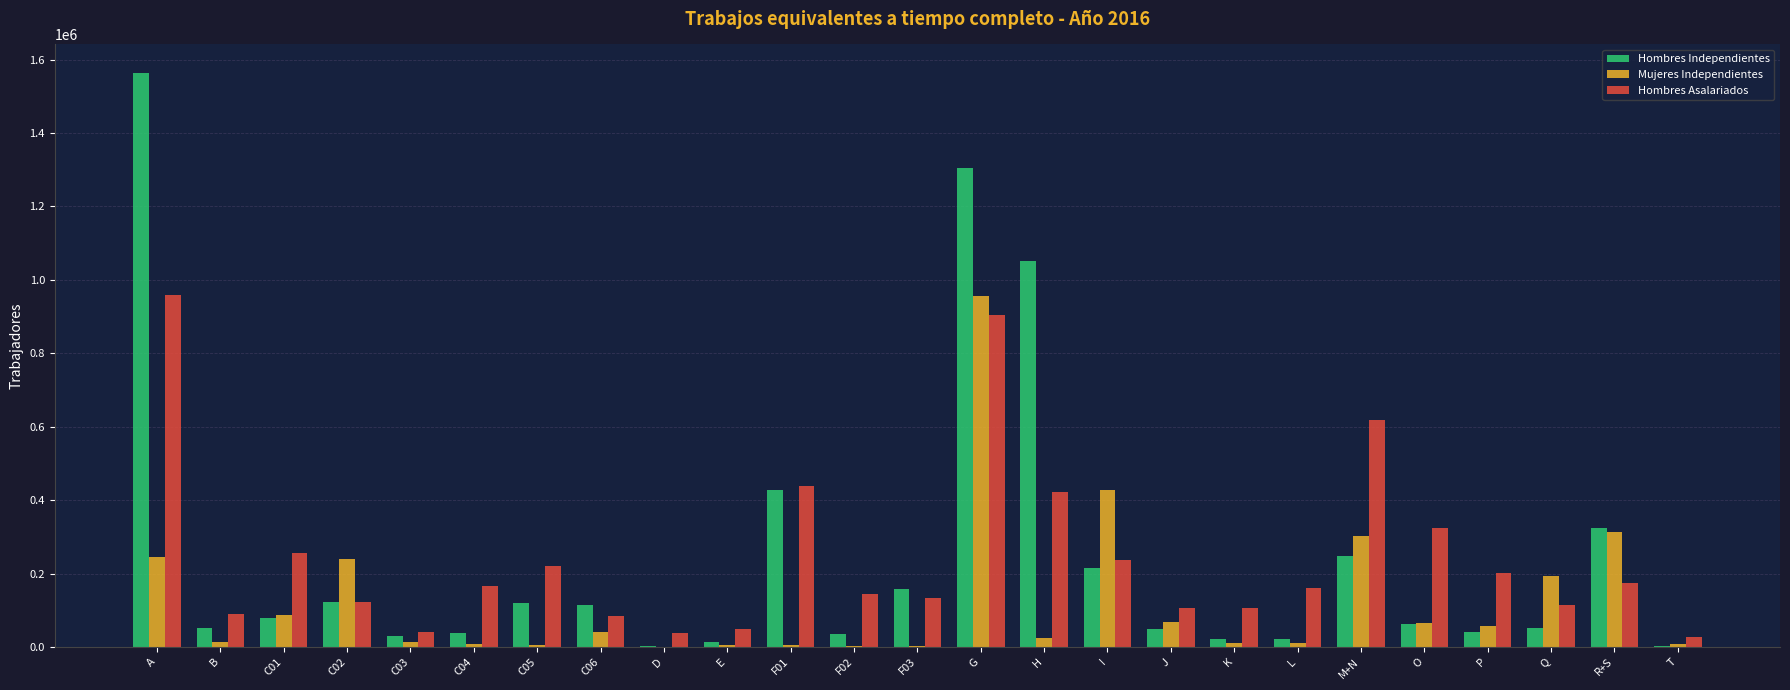

What are all the series names shown in the legend?

Hombres Independientes, Mujeres Independientes, Hombres Asalariados